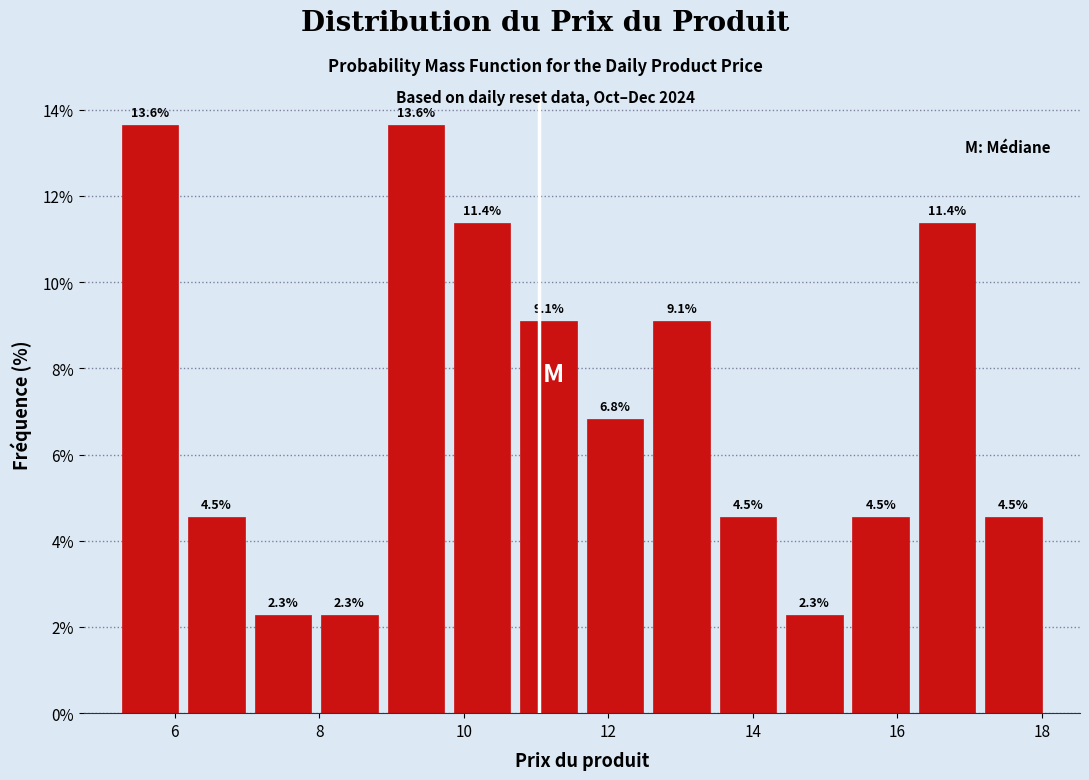

Reading left to right, transcribe this chart: for each bar, give the range it covers on the x-axis and its height. The bar edges are not printed on the chart, so give them approximately, as read against the axis.

5.2 to 6.2: 13.6
6.2 to 7.0: 4.5
7.0 to 8.0: 2.3
8.0 to 8.8: 2.3
8.8 to 9.8: 13.6
9.8 to 10.8: 11.4
10.8 to 11.6: 9.1
11.6 to 12.6: 6.8
12.6 to 13.4: 9.1
13.4 to 14.4: 4.5
14.4 to 15.4: 2.3
15.4 to 16.2: 4.5
16.2 to 17.2: 11.4
17.2 to 18.0: 4.5